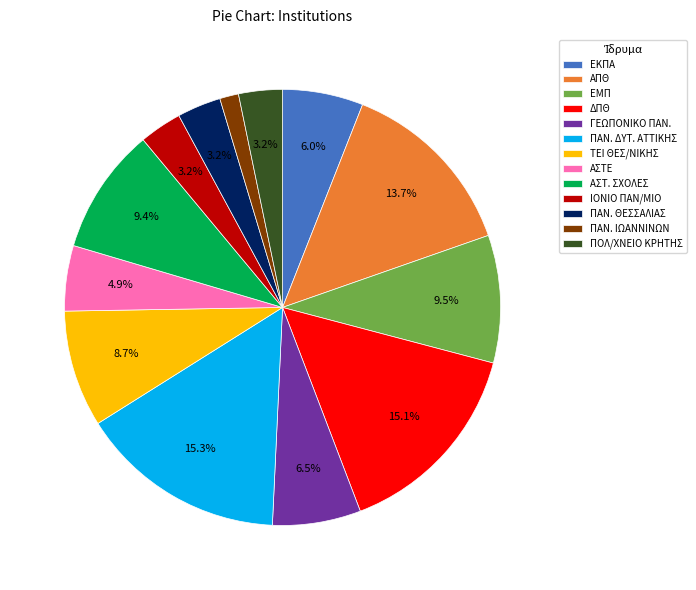

Is it true that ΕΚΠΑ is 15% of the pie?

False